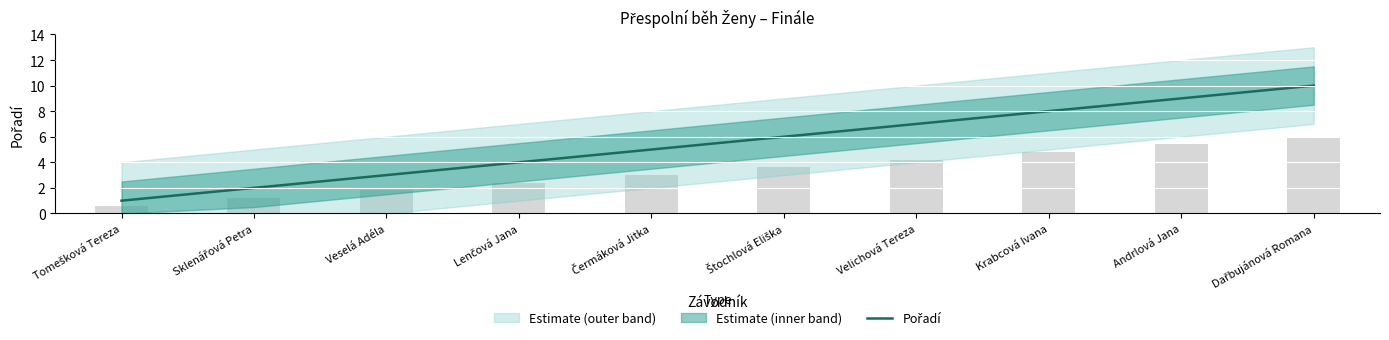

What is the ratio of the value at Lenčová Jana to the value at Čermáková Jitka?

0.8